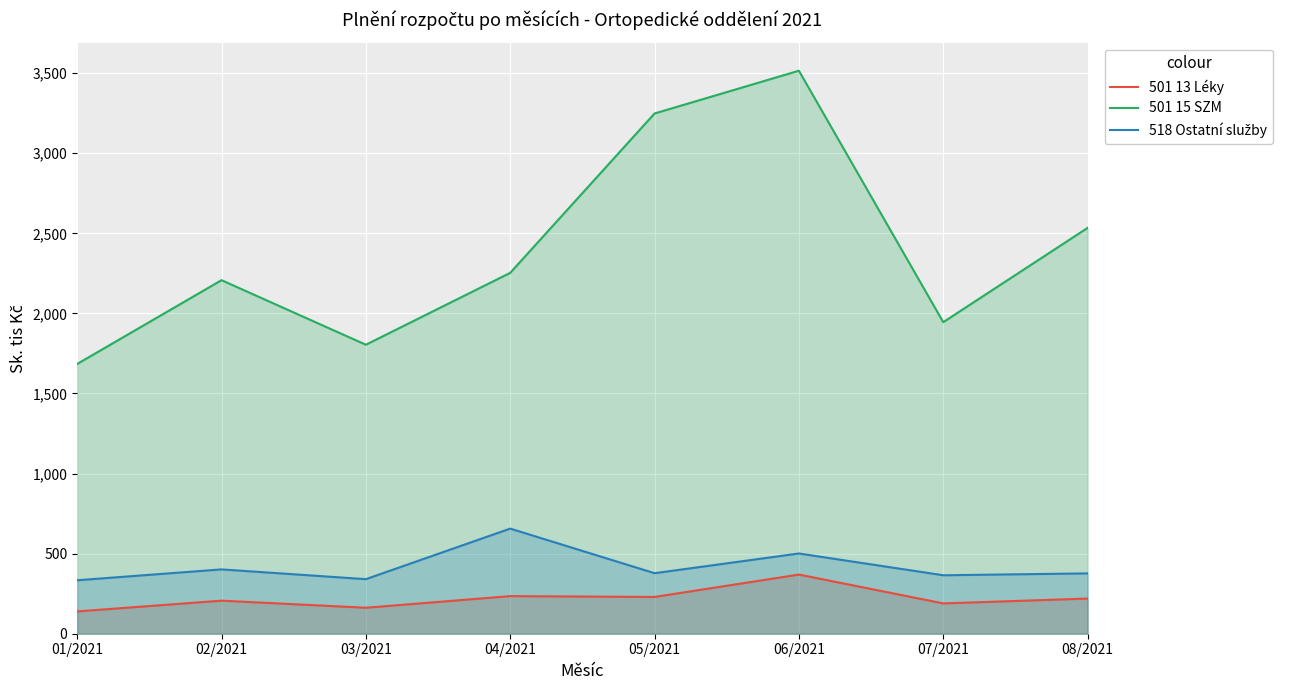

What is the maximum value shown in the chart?

3515.1